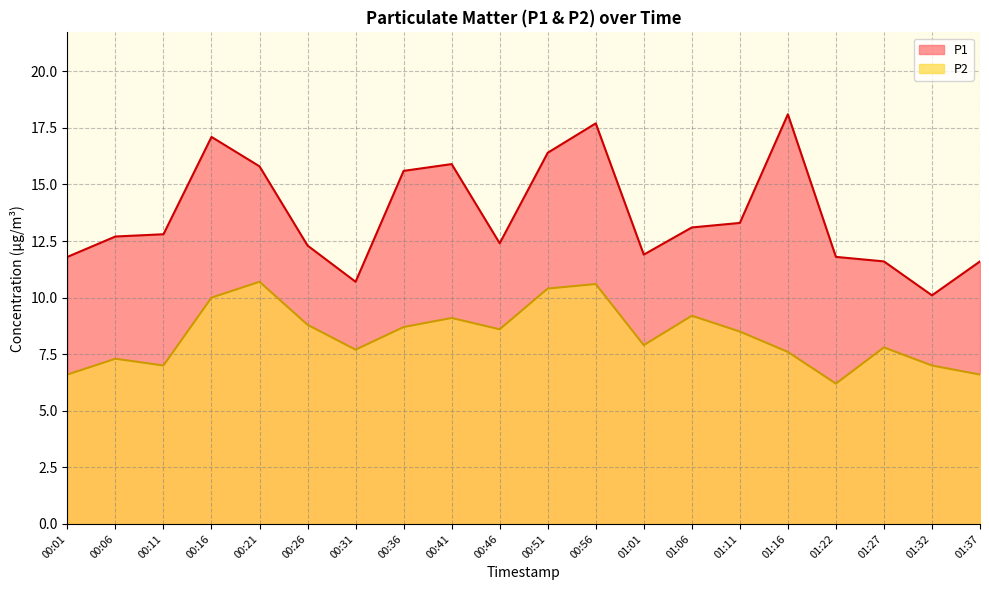

What position from the right is 01:06?

7